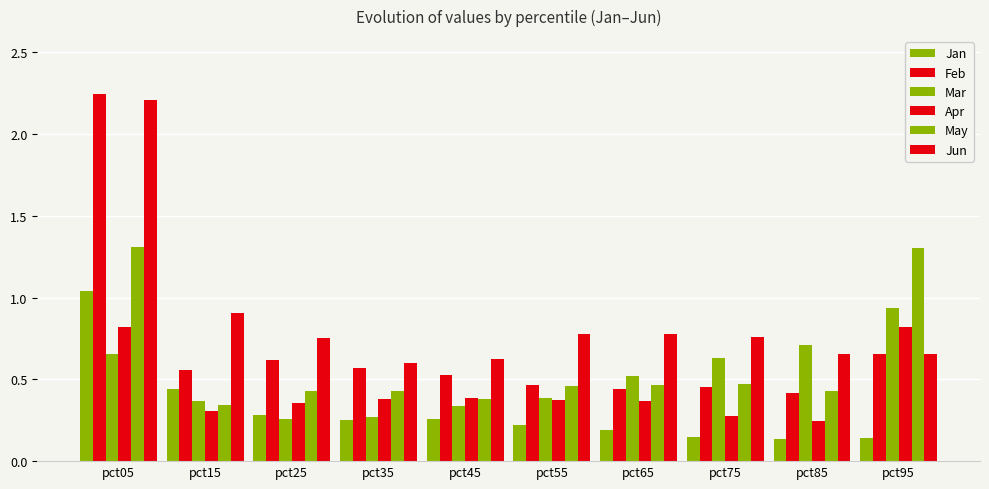

Where is Mar nearest to the value 0?

pct25